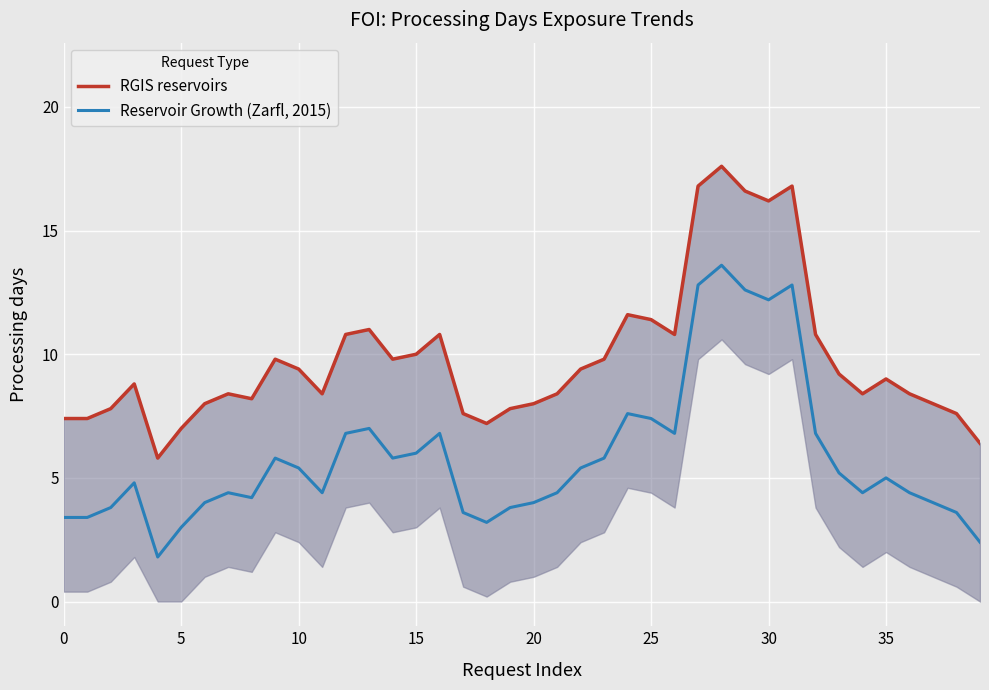

The RGIS reservoirs series shows 13.4 at 22. True or false?

False